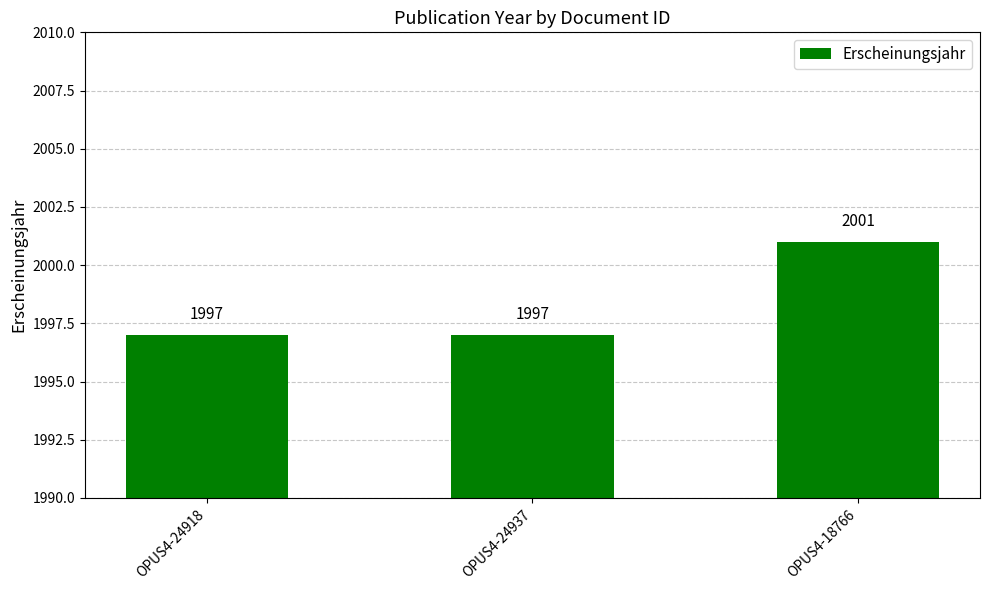

Approximately how many times larger is the value at OPUS4-18766 compared to OPUS4-24918?

1.0